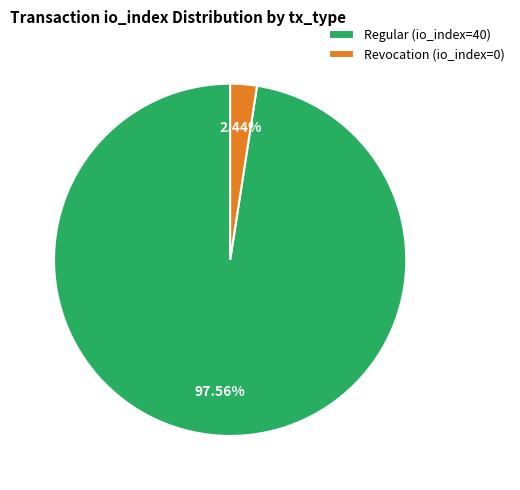

To the nearest percent, what is the average slice percentage?

50%